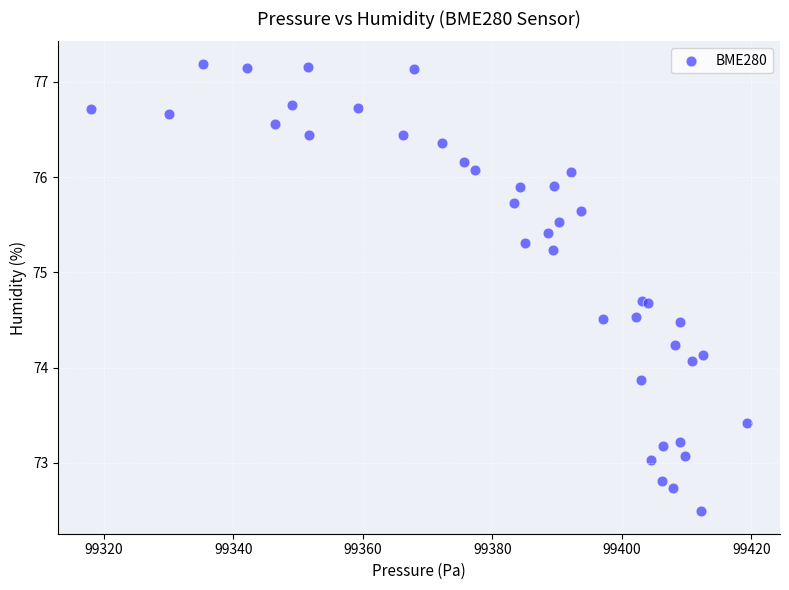

What Y value in the scatter plot is closest to 74?

74.1